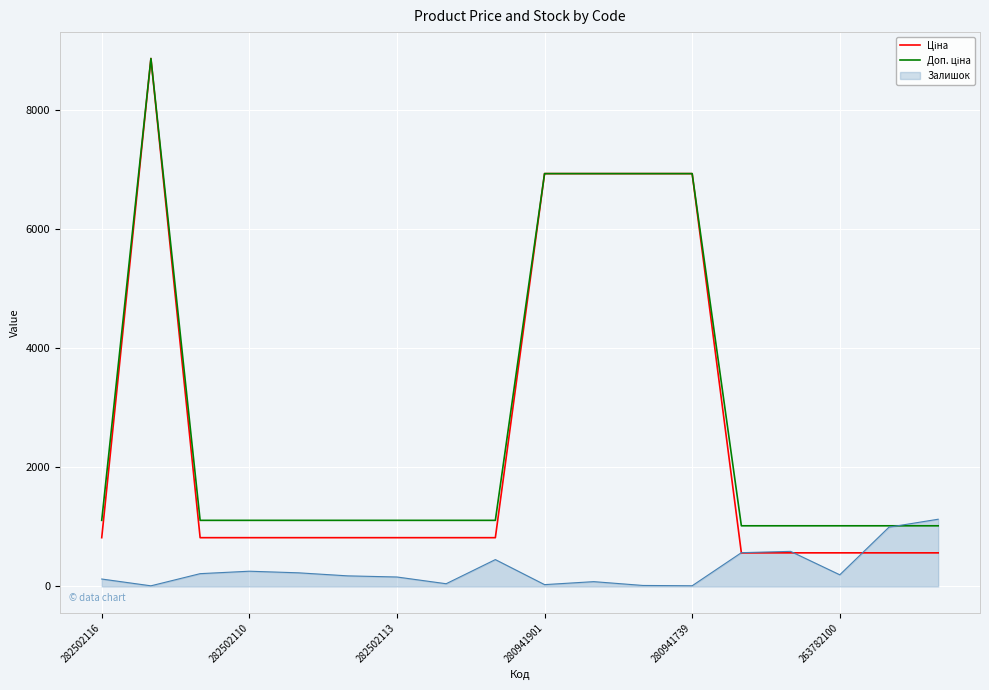

What is the maximum value shown in the chart?

8856.7